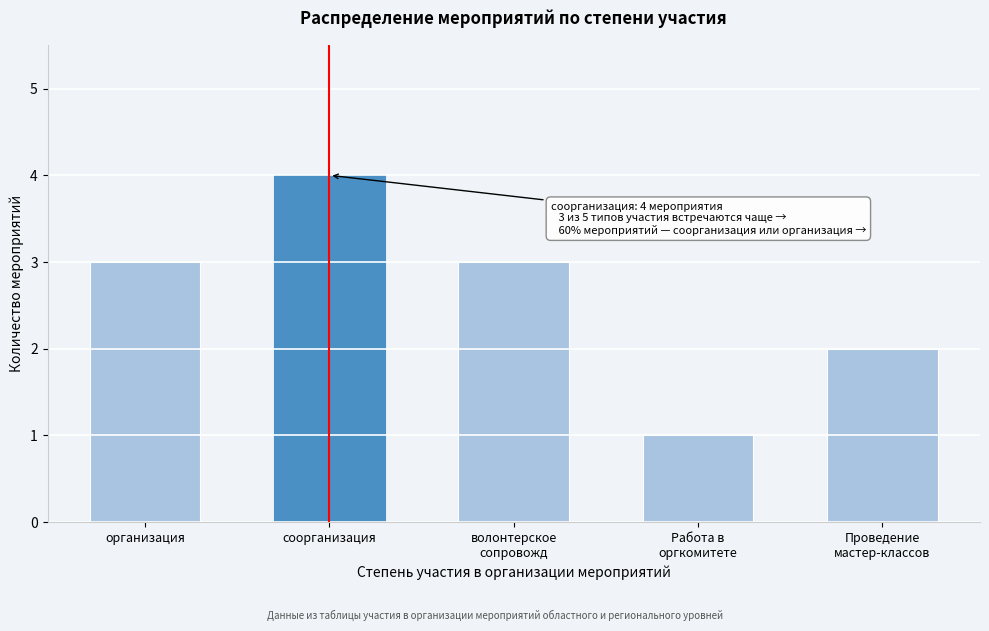

Reading right to left, what are all the values shown in this chart?

2	1	3	4	3